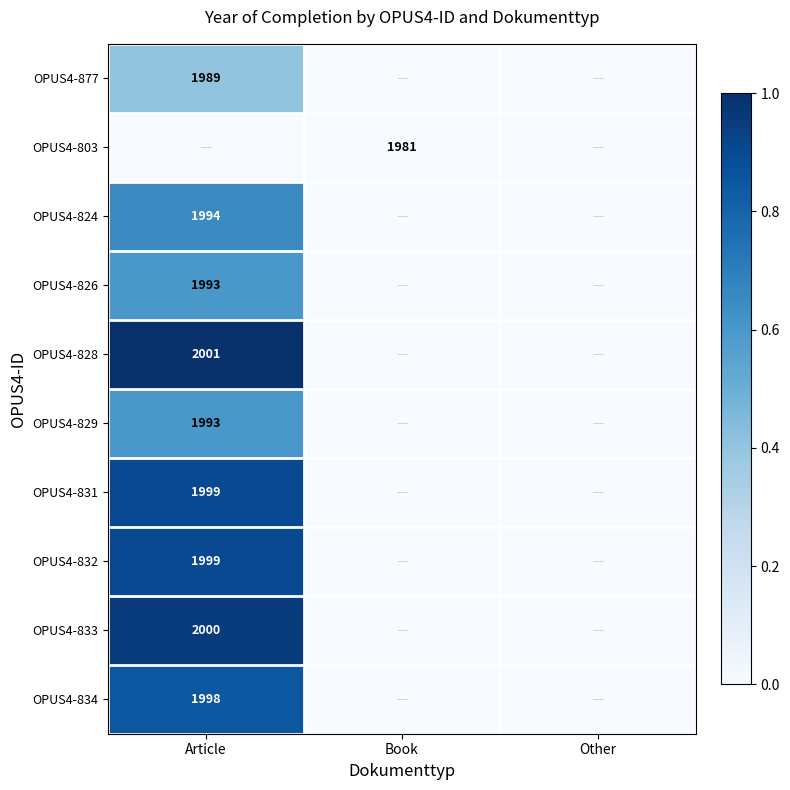

The OPUS4-831 series shows 3449 at Article. True or false?

False